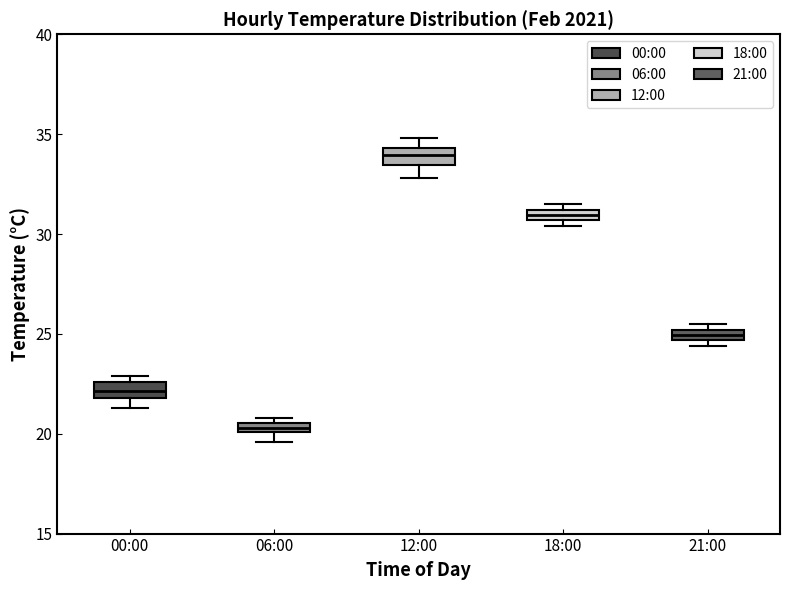

Where is the lower edge of the box for 12:00 on the y-axis? The values are not printed on the chart, so give them approximately, as read against the axis.

33.5